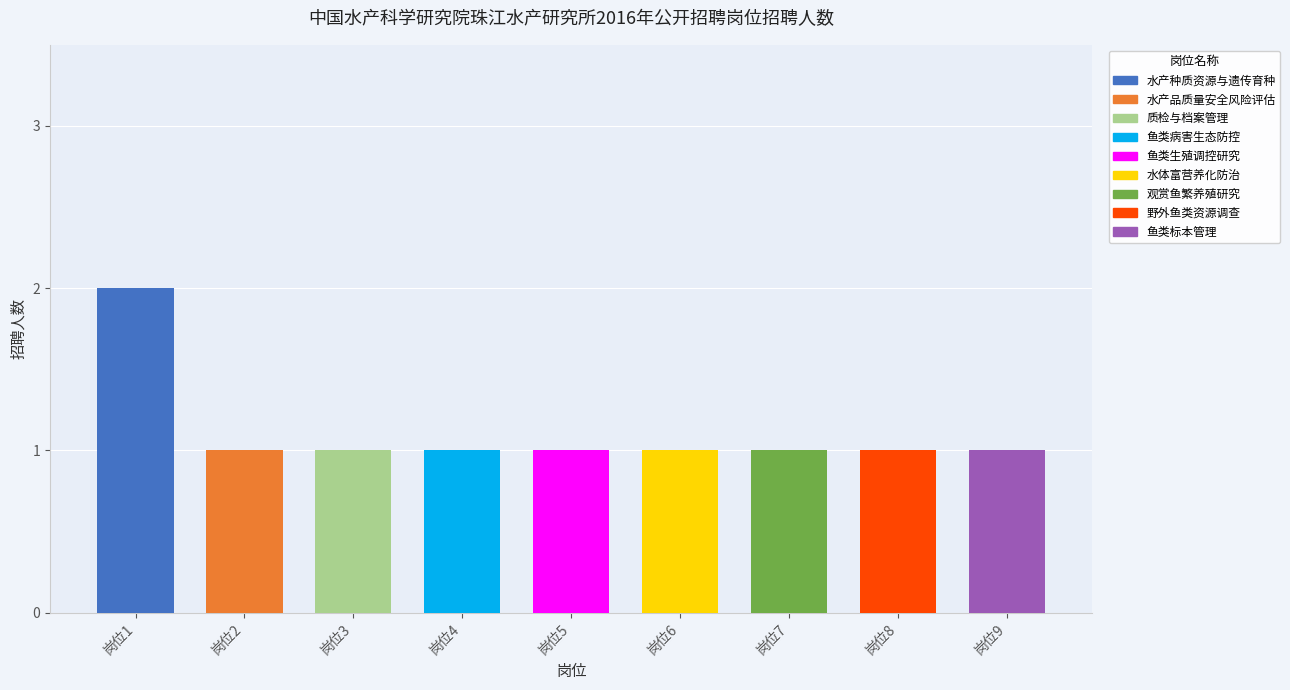

Between 鱼类病害（寄生虫病）生态防控研究 and 质检，文件、档案管理等工作, which is larger?

鱼类病害（寄生虫病）生态防控研究